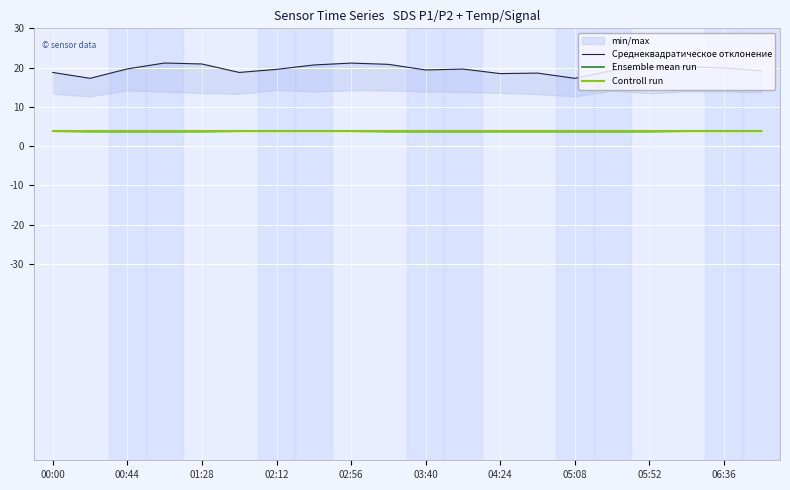

What is the total value across all series at 19?

26.7